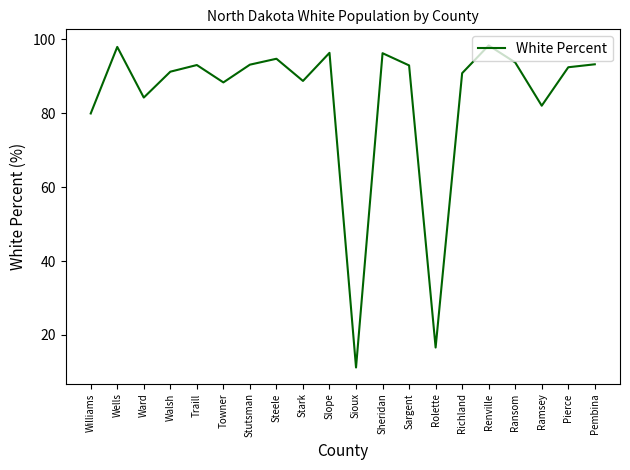

Where is the data nearest to the value 54?

Williams